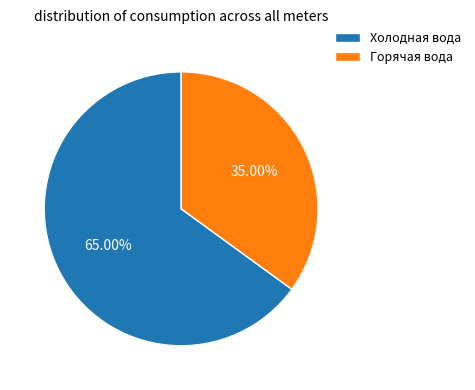

Is Холодная вода the majority of the pie?

Yes